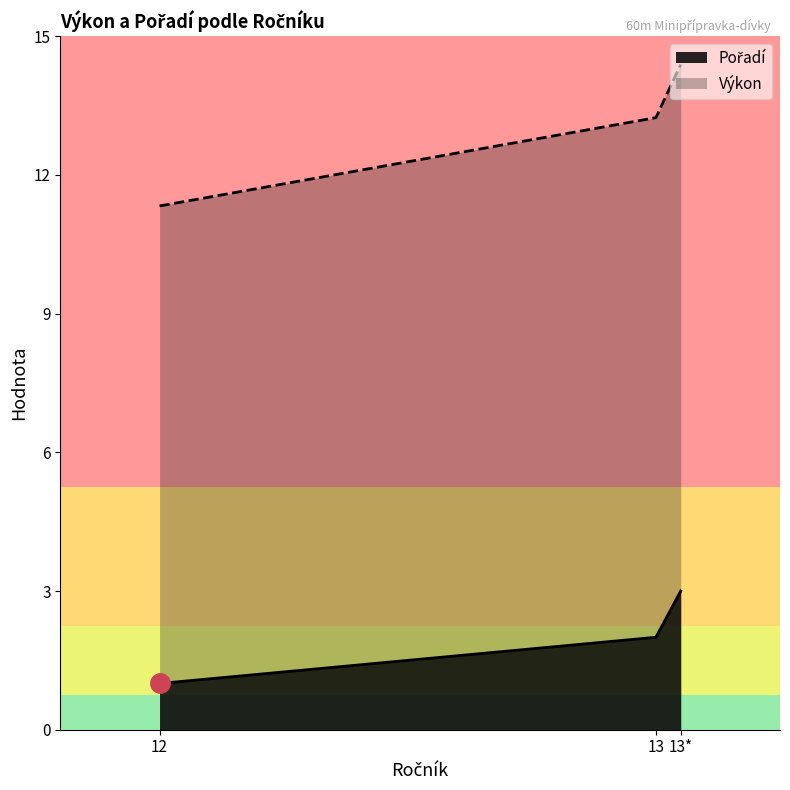

What is the average value of the Pořadí series?

2.0